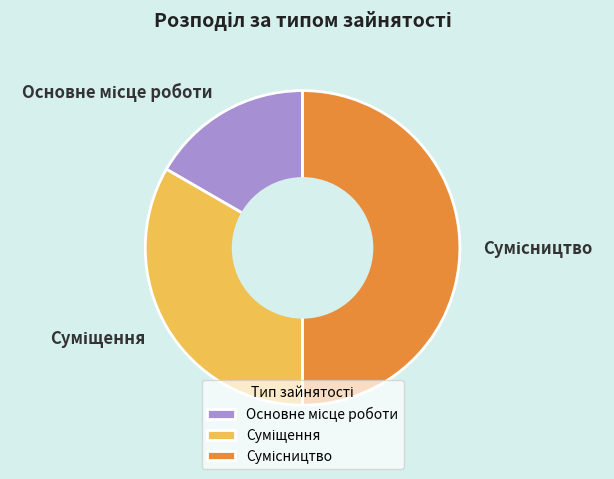

Is it true that Сумісництво is 50% of the pie?

True